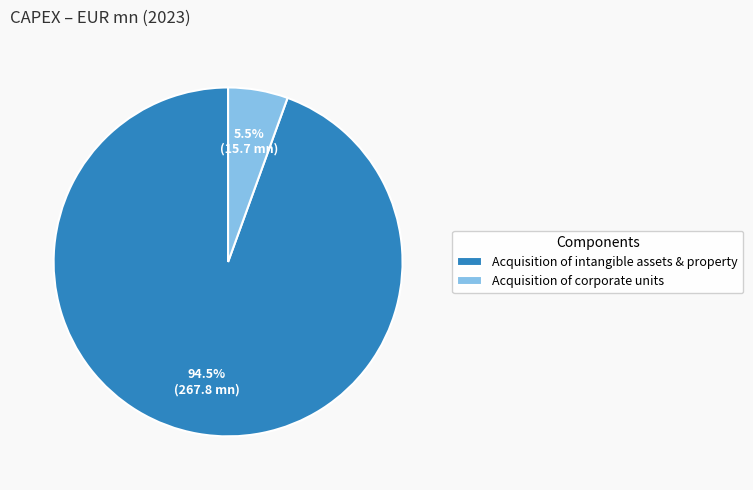

Combined, what portion of the pie is Acquisition of corporate units and Acquisition of intangible assets & property?

100.0%